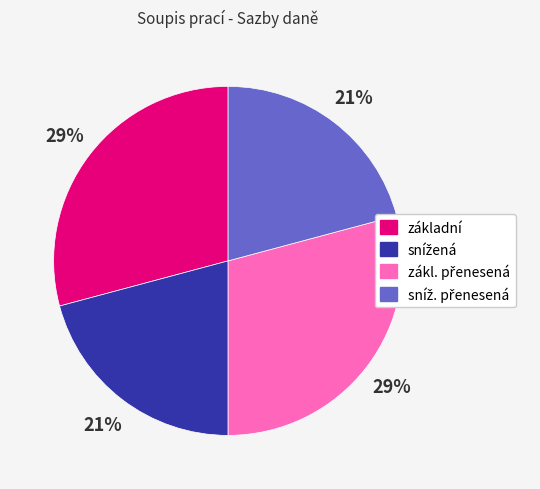

Is there any slice that represents more than half of the pie?

No